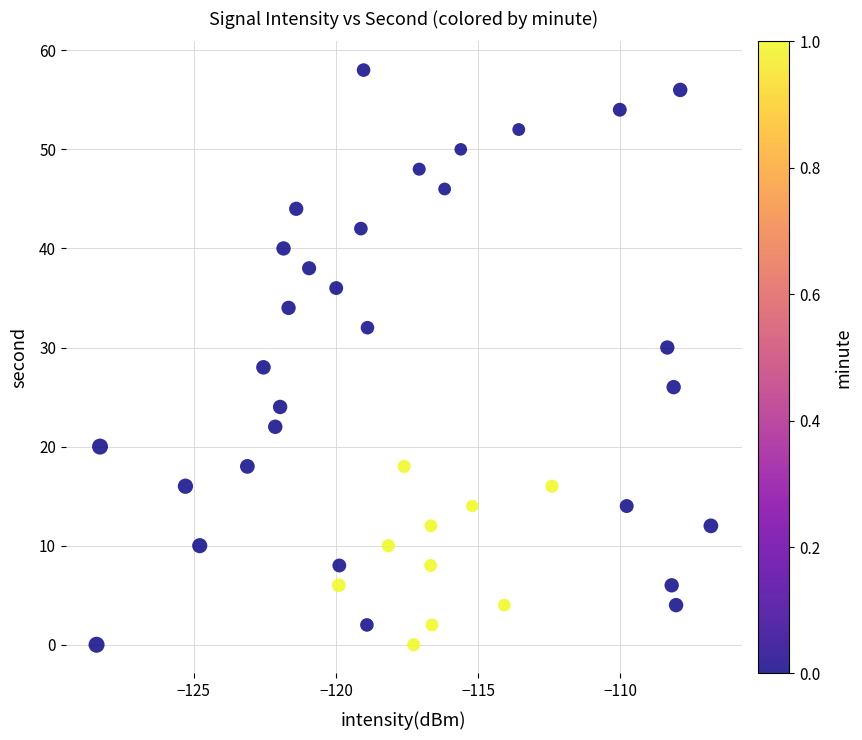

Count the number of points in this scatter plot.

40